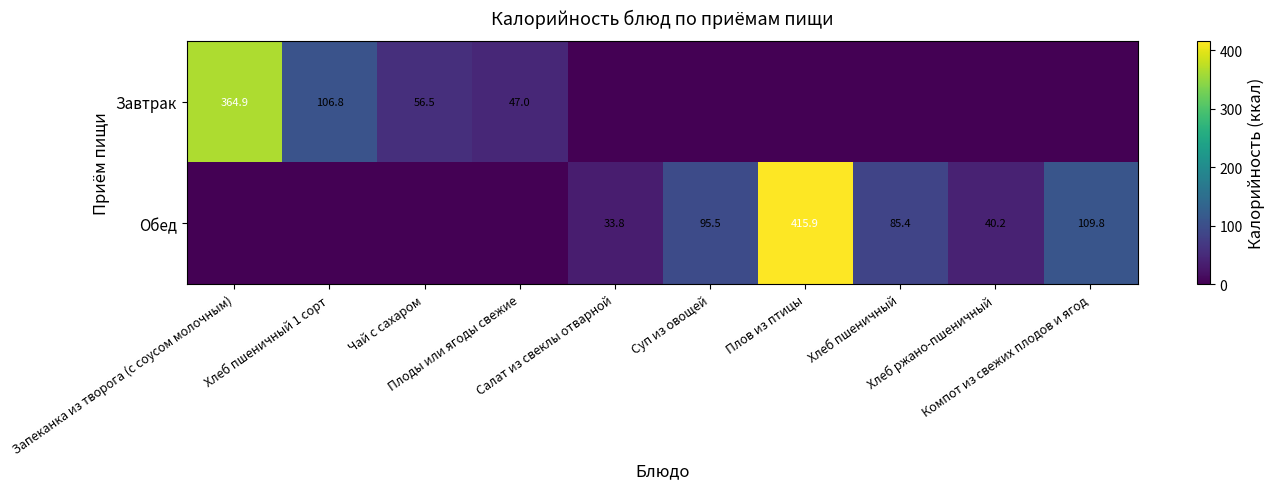

Rank the series by their maximum value, from lowest to highest.

Завтрак, Обед